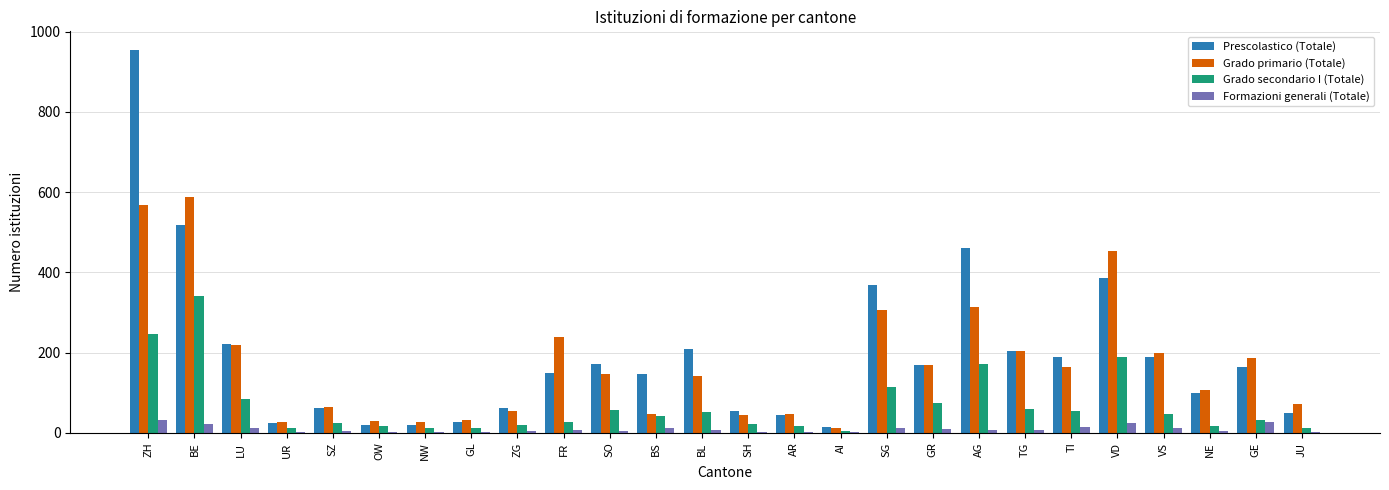

What is the sum of all Grado secondario I (Totale) values?

1759